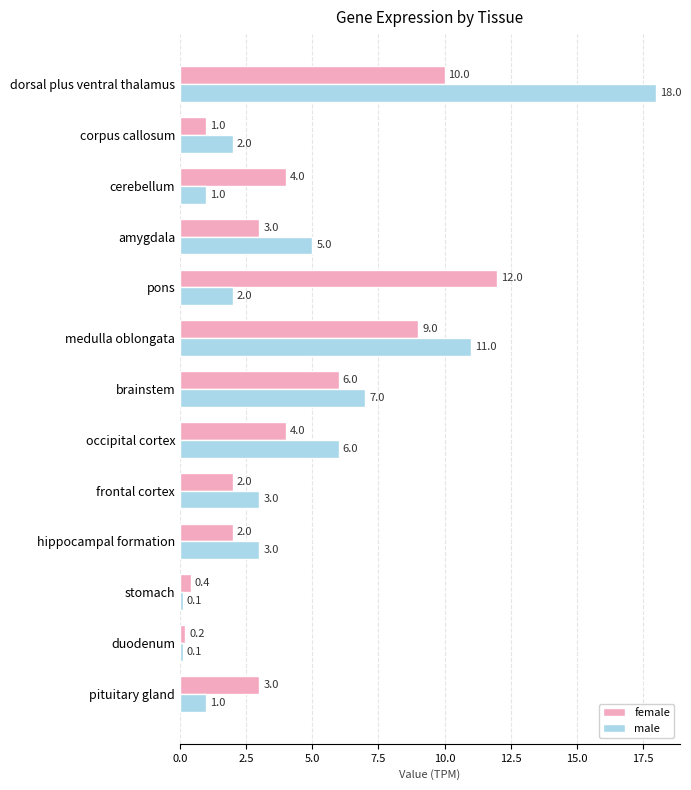

At which label is male closest to 9?

brainstem